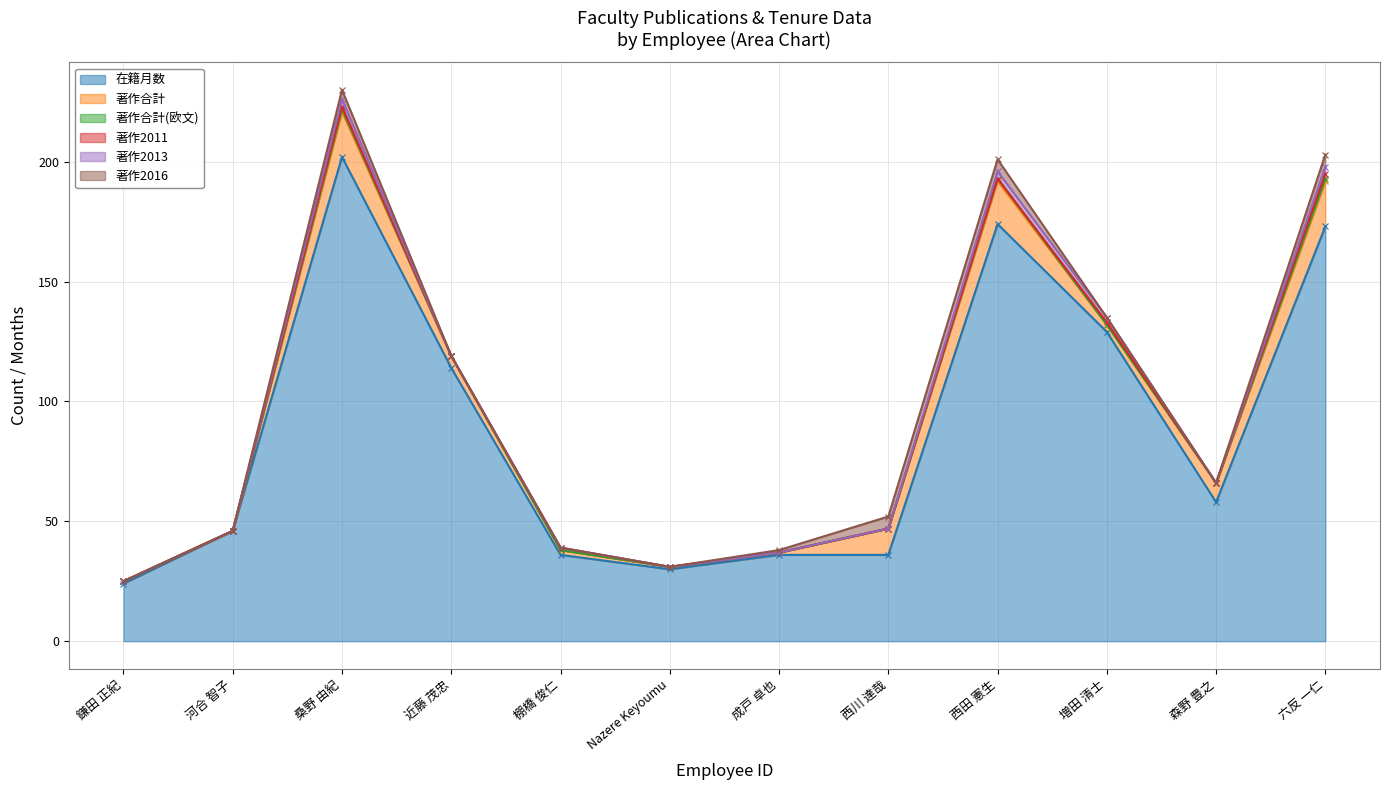

The 在籍月数 series shows 36 at 西川 達哉. True or false?

True